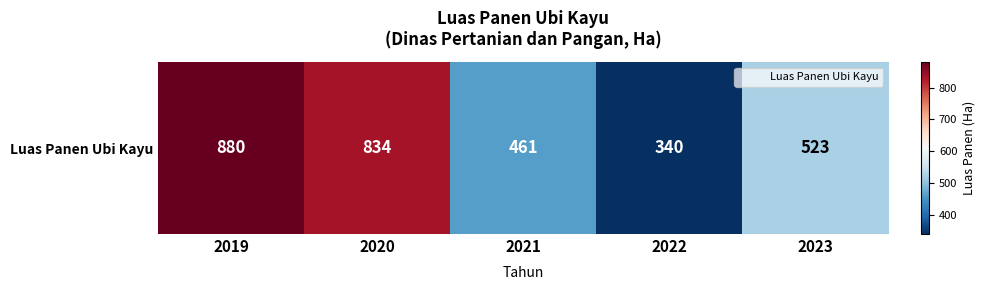

What is the minimum value shown in the chart?

340